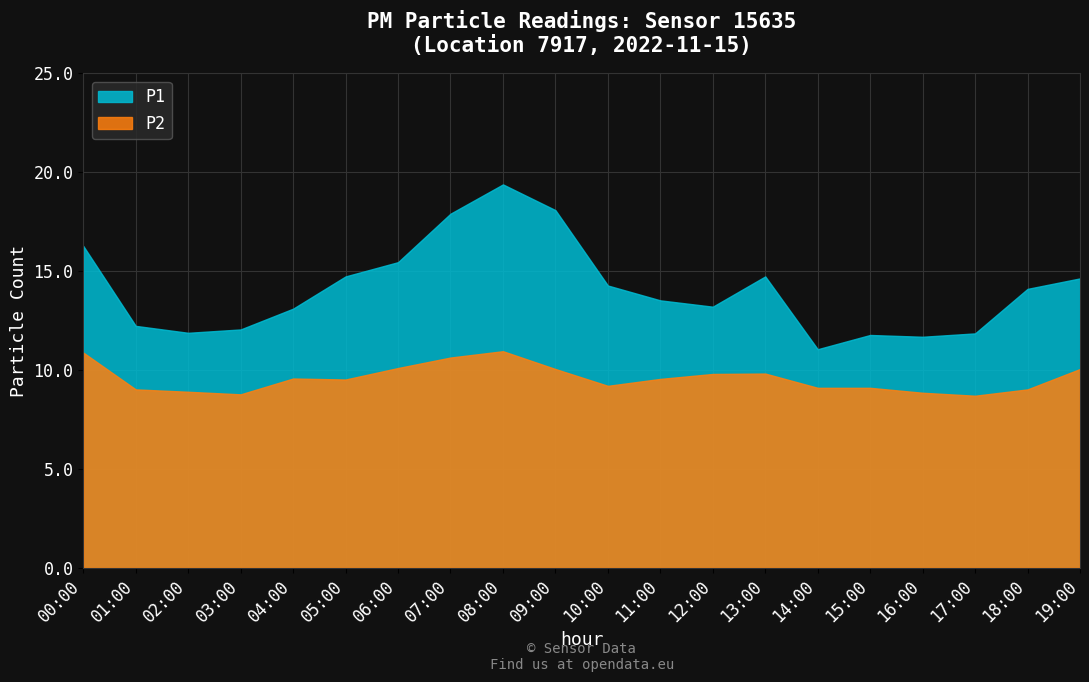

How many lines are shown in the chart?

2